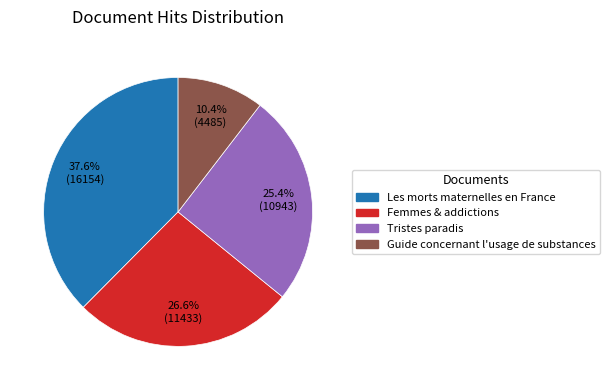

Does any single category account for the majority?

No